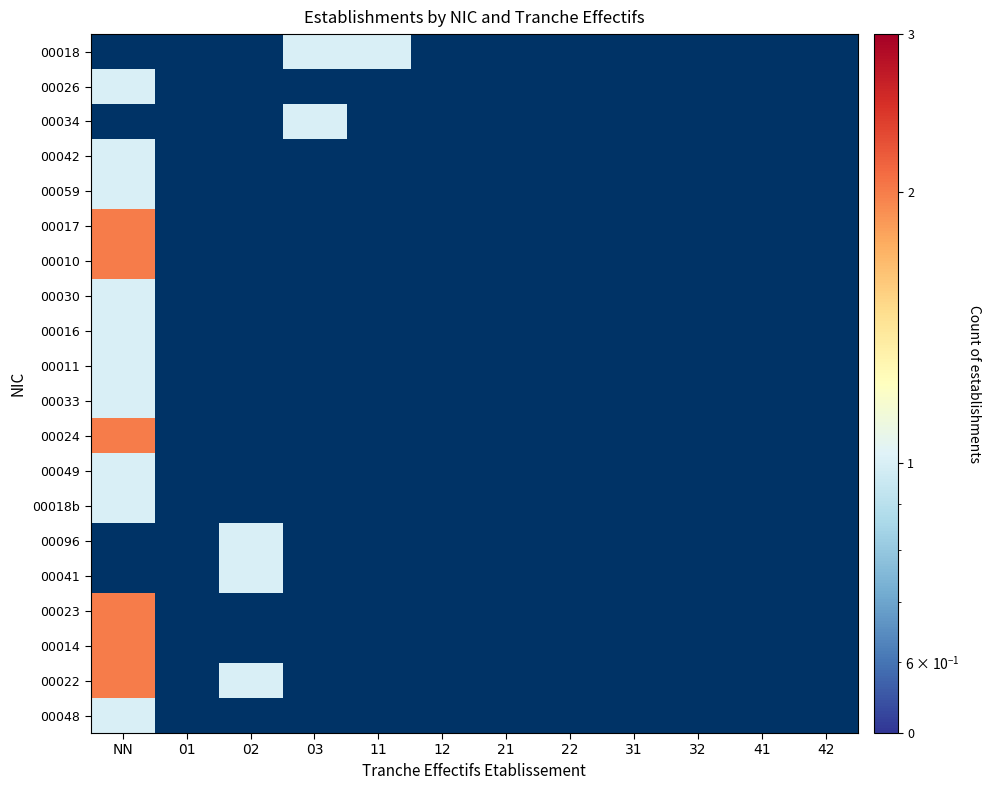

List the series in order of their peak value, highest first.

00017, 00010, 00024, 00023, 00014, 00022, 00018, 00026, 00034, 00042, 00059, 00030, 00016, 00011, 00033, 00049, 00018b, 00096, 00041, 00048